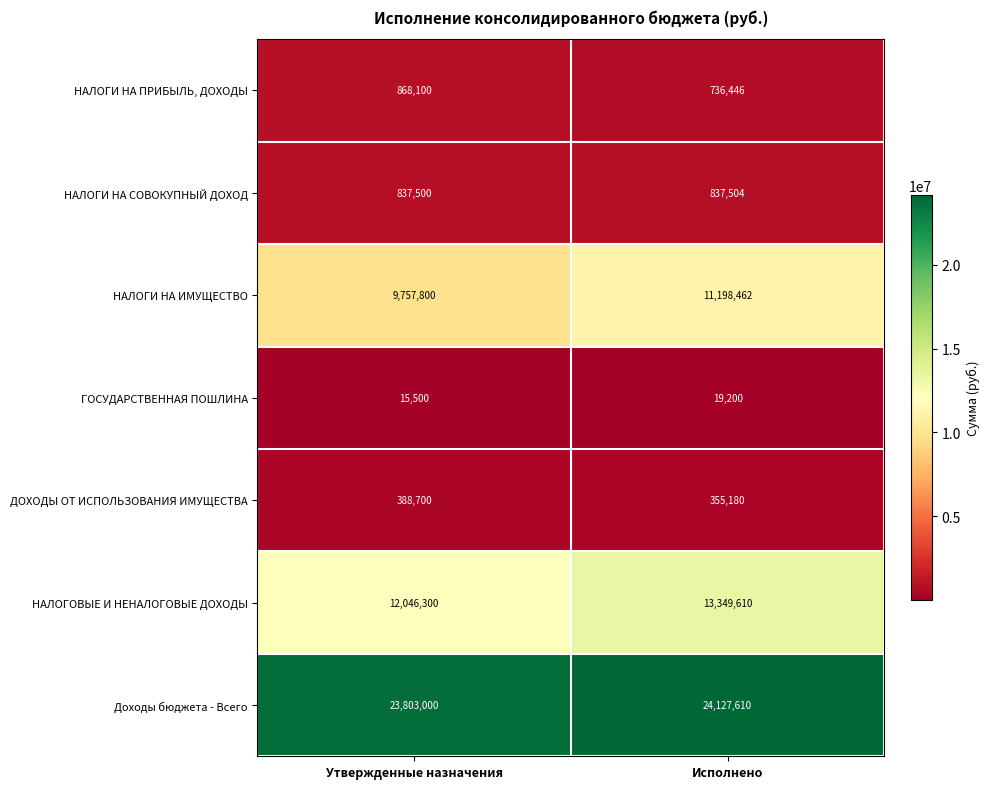

What is the minimum value for НАЛОГИ НА ИМУЩЕСТВО?

9757800